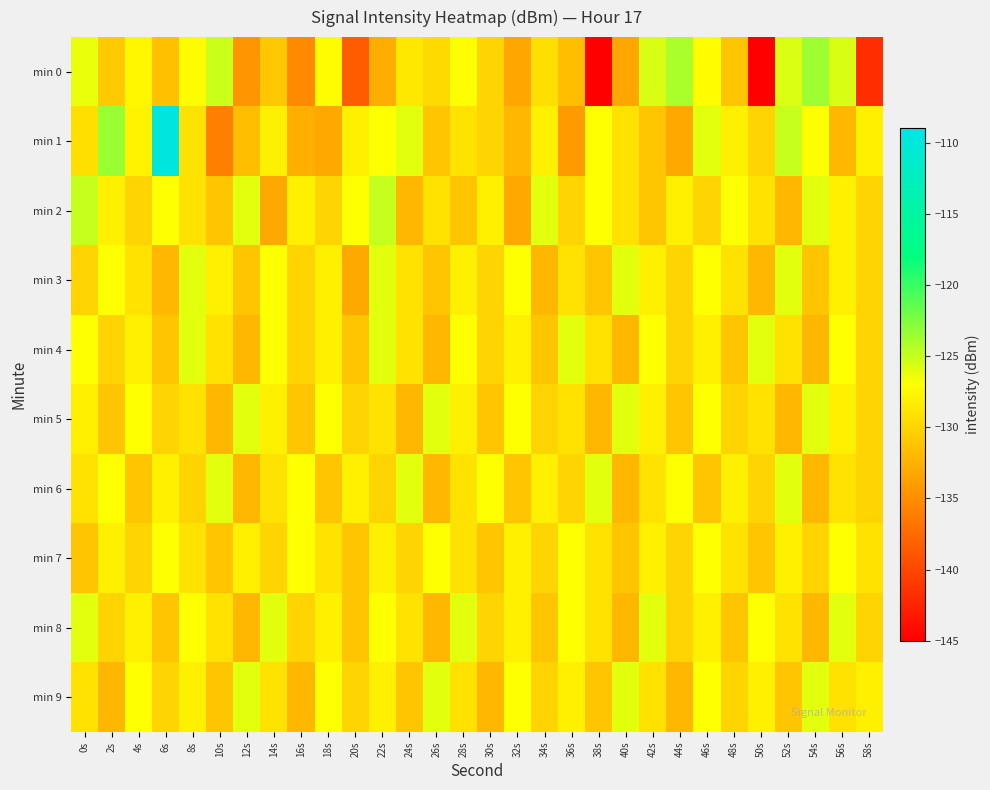

Which series has the widest spread of values?

min 1